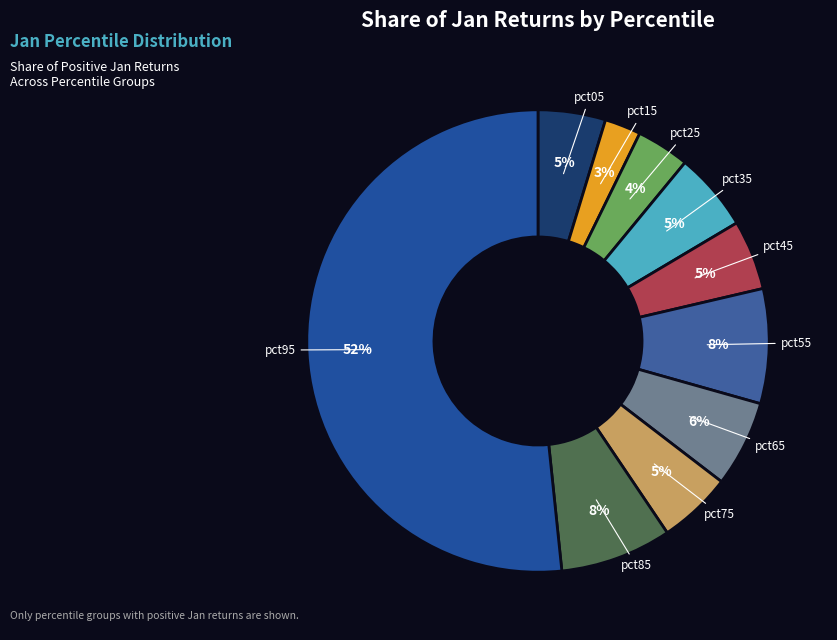

Is it true that pct45 is 5% of the pie?

True